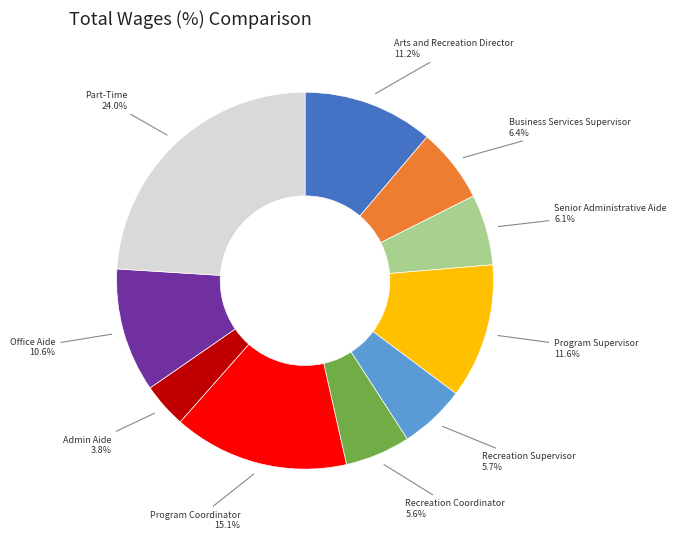

Is there any slice that represents more than half of the pie?

No